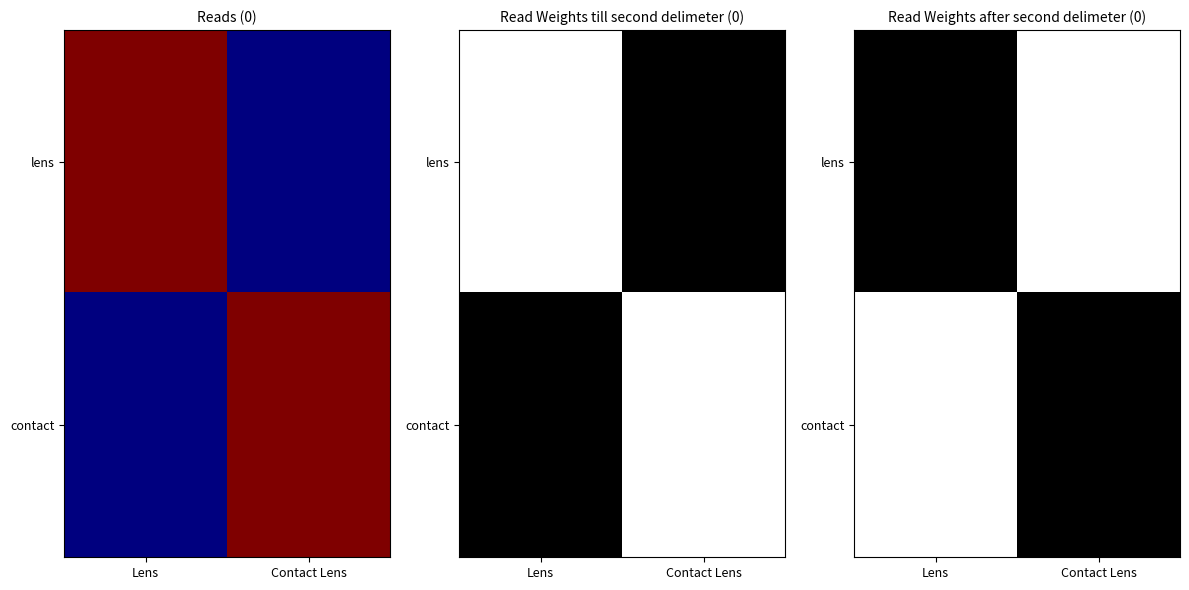

True or false: lens has a value of -1 at Lens.

False